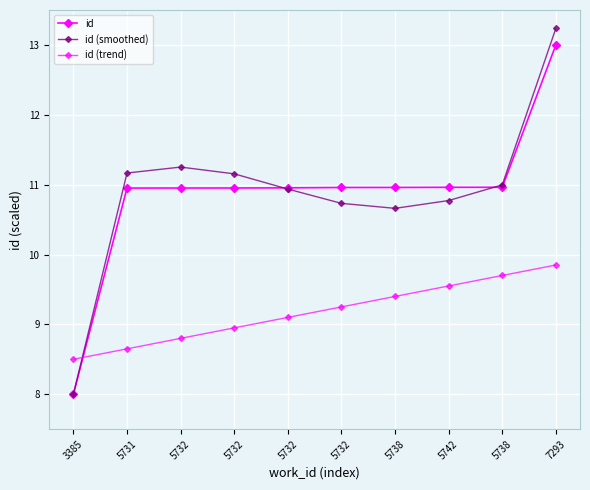

What is the label of the 7th point from the right?

5732